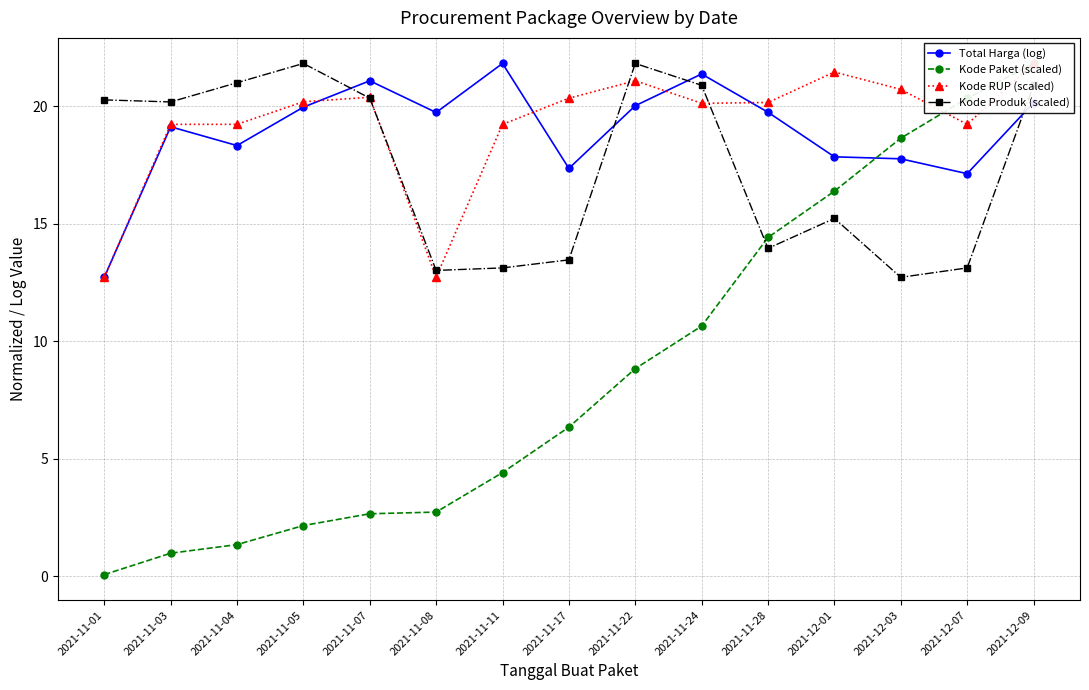

How many data points in Kode Paket (scaled) are less than 6?

7